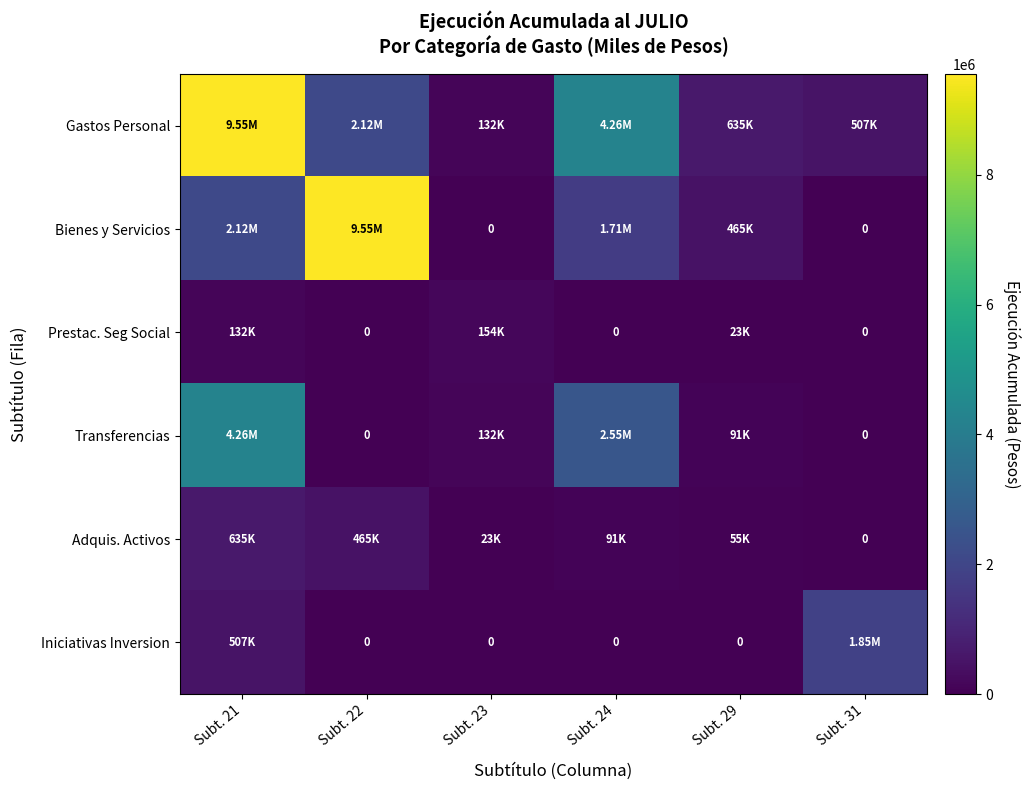

What is the difference between the Iniciativas Inversion values at Subt. 31 and Subt. 24?

1846950